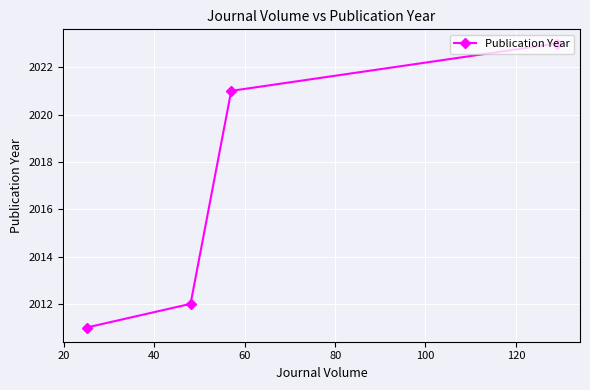

Count the number of data series in this chart.

1